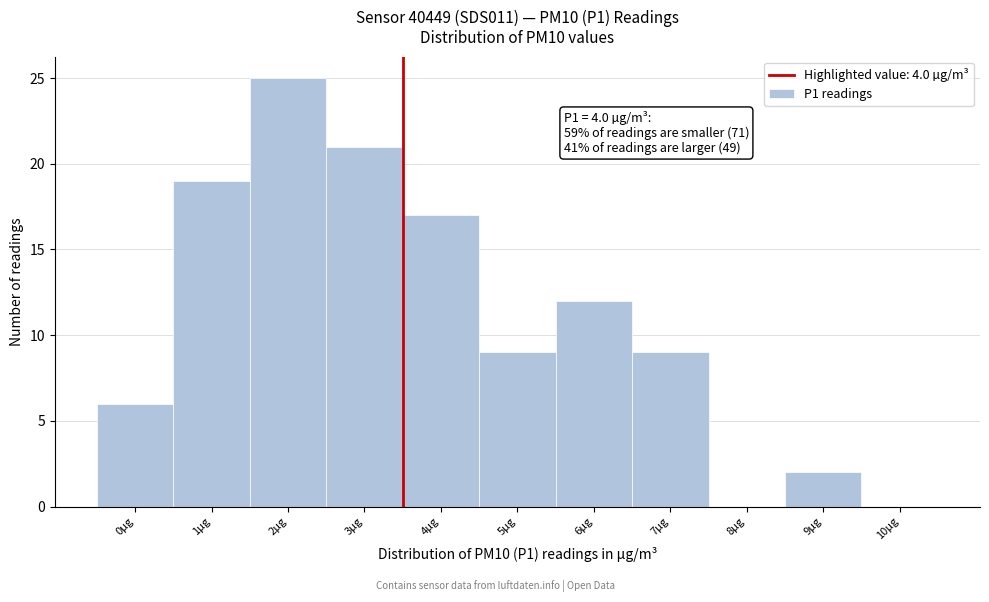

Reading left to right, list all the values displayed in this chart.

0µg=6	1µg=19	2µg=25	3µg=21	4µg=17	5µg=9	6µg=12	7µg=9	8µg=0	9µg=2	10µg=0